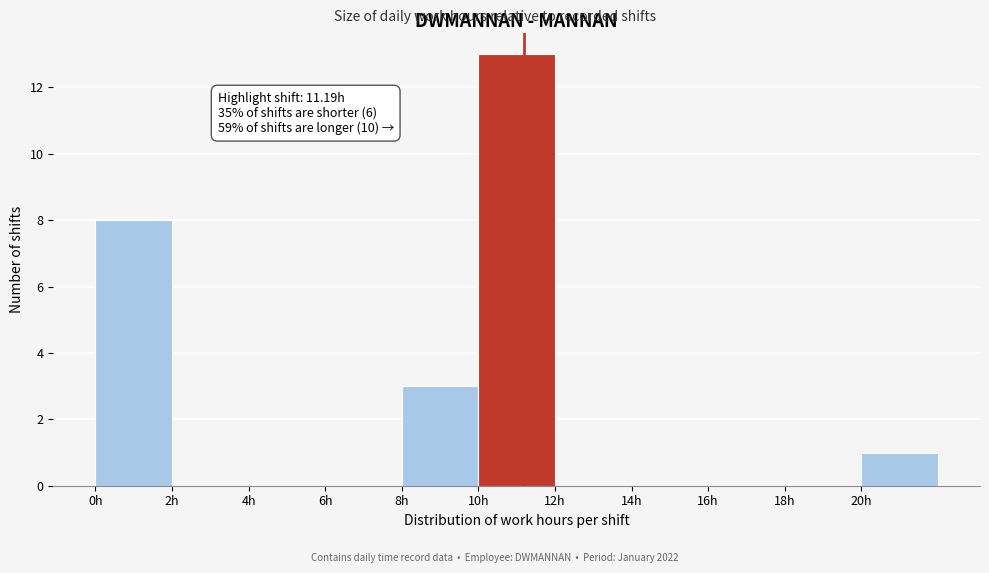

Which range on the x-axis has the tallest bar?

10 to 12